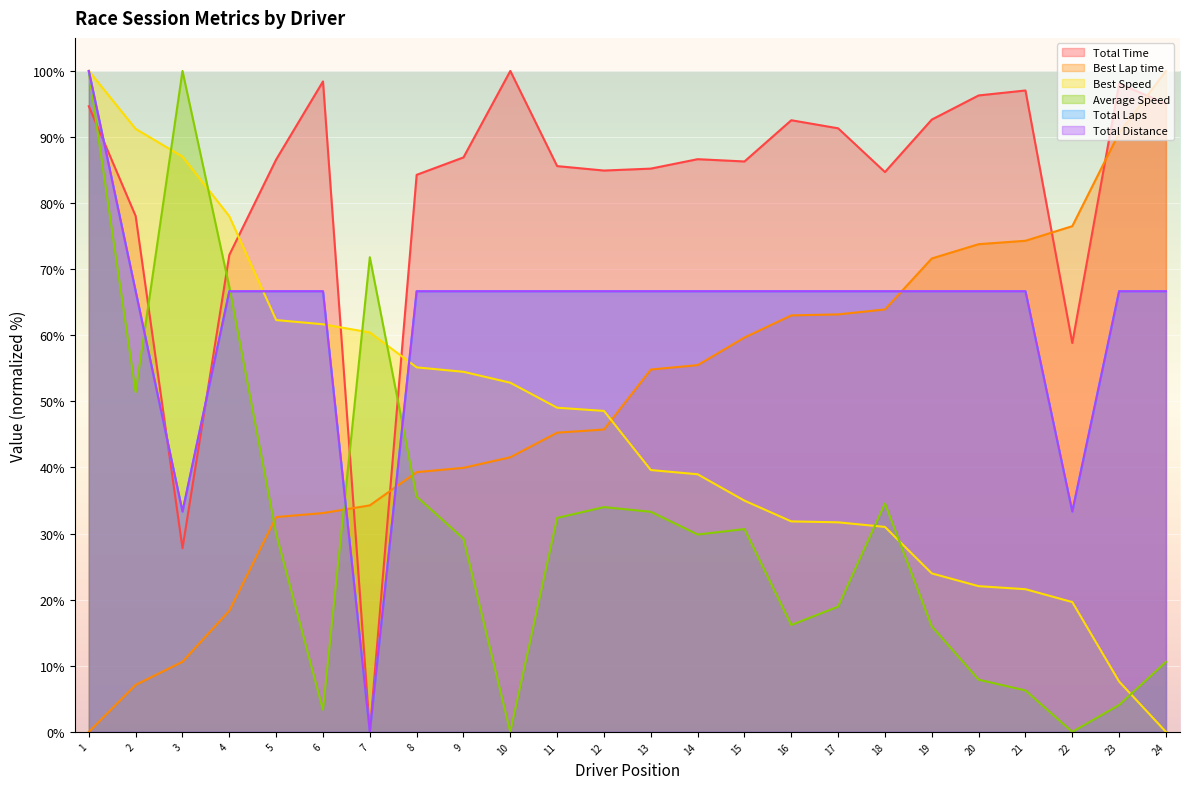

True or false: Best Lap time has a value of 23.4 at 13.

False